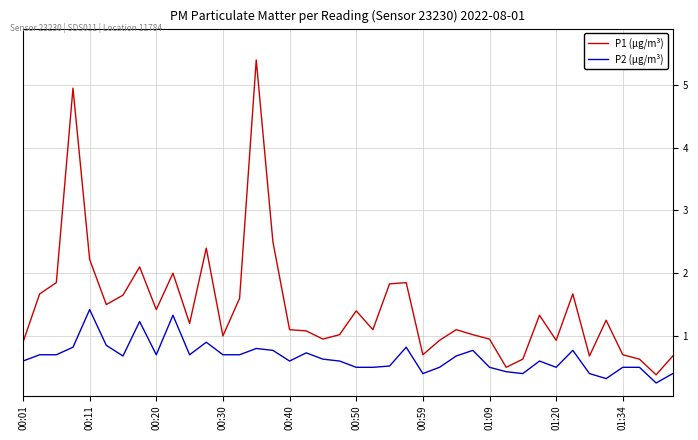

What is the average value of the P2 (µg/m³) series?

0.7